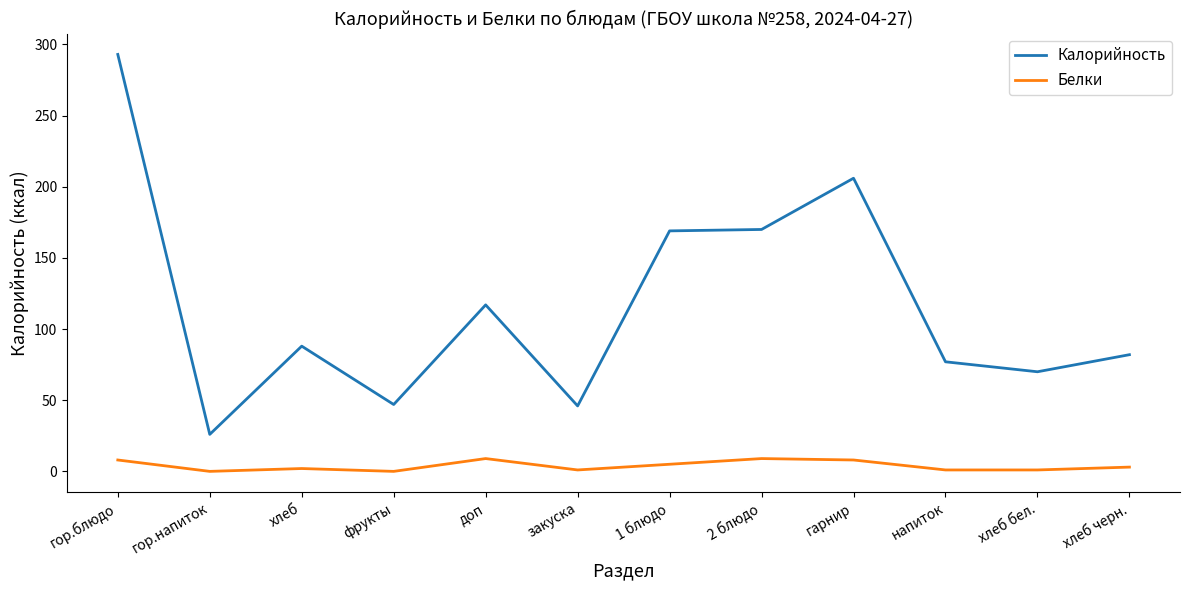

True or false: Калорийность has a value of 506 at гор.блюдо.

False